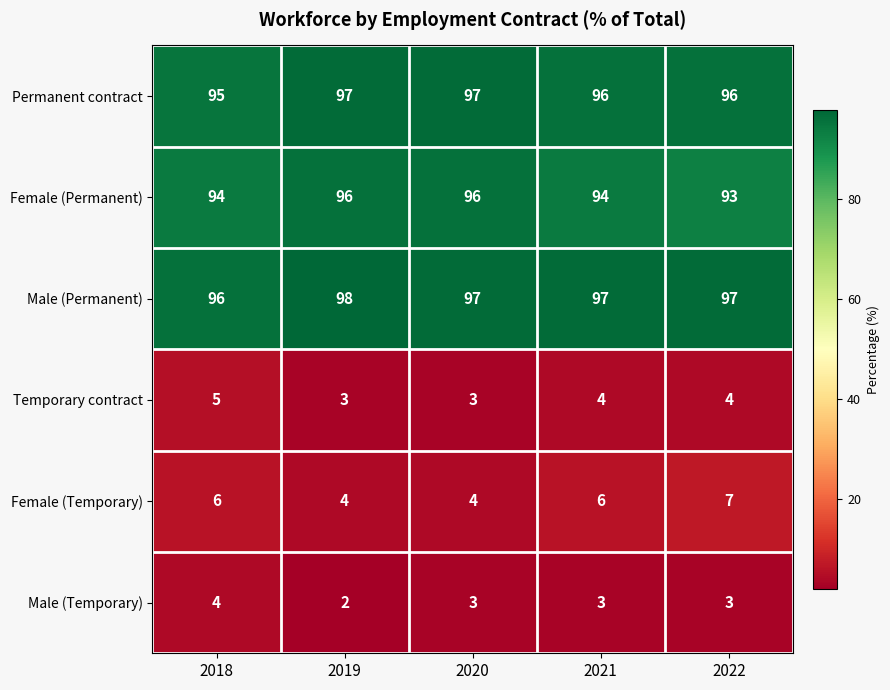

Which series has the largest total across all categories?

Male (Permanent)